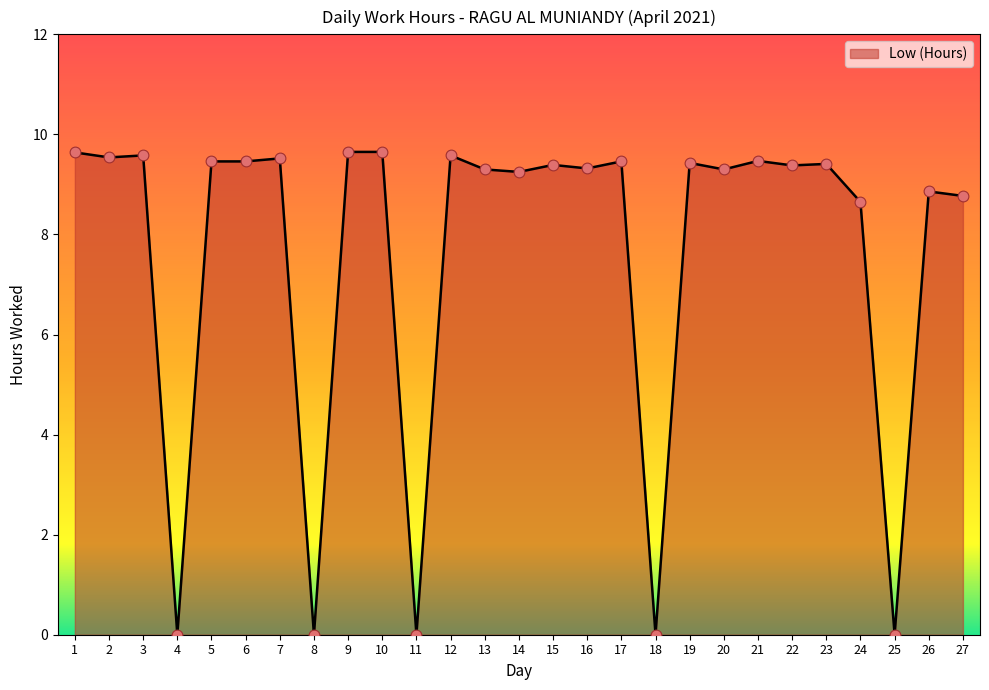

What is the change in value from 17 to 18?

-9.5